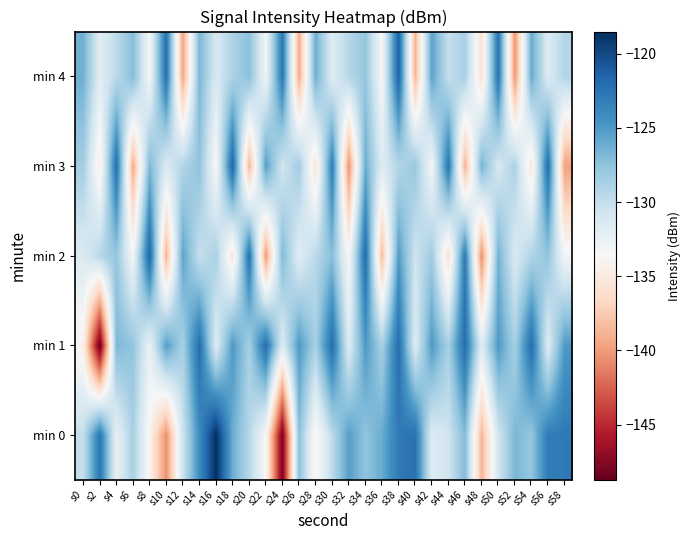

Reading left to right, what are all the values shown in this chart?

min 0: s0=-130.0	s2=-122.5	s4=-132.4	s6=-128.6	s8=-134.0	s10=-140.6	s12=-130.5	s14=-124.1	s16=-118.5	s18=-126.1	s20=-129.3	s22=-133.7	s24=-147.9	s26=-127.3	s28=-134.2	s30=-129.6	s32=-125.3	s34=-127.6	s36=-126.1	s38=-122.9	s40=-122.3	s42=-131.6	s44=-130.6	s46=-127.0	s48=-138.7	s50=-130.8	s52=-126.7	s54=-127.8	s56=-123.1	s58=-122.9
min 1: s0=-134.2	s2=-148.7	s4=-126.8	s6=-127.7	s8=-132.6	s10=-125.2	s12=-128.6	s14=-122.0	s16=-131.6	s18=-125.0	s20=-128.6	s22=-122.0	s24=-131.6	s26=-125.0	s28=-128.6	s30=-122.0	s32=-131.6	s34=-125.0	s36=-128.6	s38=-122.0	s40=-131.6	s42=-125.0	s44=-128.6	s46=-122.0	s48=-131.6	s50=-125.0	s52=-128.6	s54=-122.0	s56=-131.6	s58=-125.0
min 2: s0=-131.5	s2=-129.3	s4=-127.8	s6=-133.2	s8=-121.4	s10=-138.9	s12=-125.6	s14=-130.1	s16=-128.7	s18=-135.4	s20=-122.3	s22=-140.1	s24=-126.9	s26=-131.8	s28=-129.5	s30=-127.2	s32=-133.6	s34=-121.9	s36=-138.4	s38=-125.1	s40=-130.6	s42=-128.2	s44=-135.9	s46=-122.8	s48=-140.6	s50=-126.4	s52=-131.3	s54=-129.0	s56=-127.7	s58=-133.1
min 3: s0=-128.4	s2=-134.7	s4=-122.1	s6=-139.3	s8=-126.8	s10=-131.4	s12=-129.1	s14=-127.5	s16=-133.8	s18=-121.6	s20=-138.7	s22=-125.3	s24=-130.8	s26=-128.3	s28=-135.6	s30=-123.1	s32=-140.4	s34=-126.1	s36=-131.6	s38=-129.2	s40=-127.9	s42=-133.3	s44=-122.6	s46=-139.0	s48=-126.5	s50=-131.1	s52=-128.8	s54=-135.3	s56=-122.0	s58=-139.7
min 4: s0=-126.3	s2=-131.9	s4=-129.6	s6=-127.1	s8=-133.4	s10=-122.2	s12=-139.6	s14=-126.7	s16=-131.2	s18=-128.9	s20=-127.3	s22=-133.0	s24=-122.7	s26=-139.2	s28=-126.2	s30=-131.7	s32=-129.3	s34=-127.8	s36=-133.5	s38=-121.3	s40=-138.8	s42=-125.5	s44=-130.0	s46=-128.6	s48=-135.8	s50=-122.4	s52=-140.3	s54=-126.0	s56=-131.5	s58=-129.2